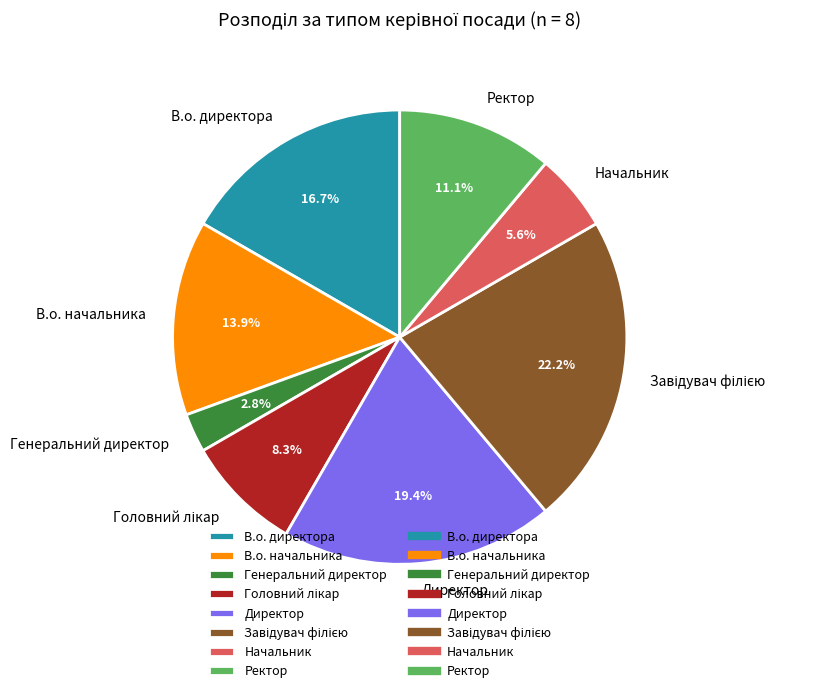

To the nearest percent, what is the average slice percentage?

12%